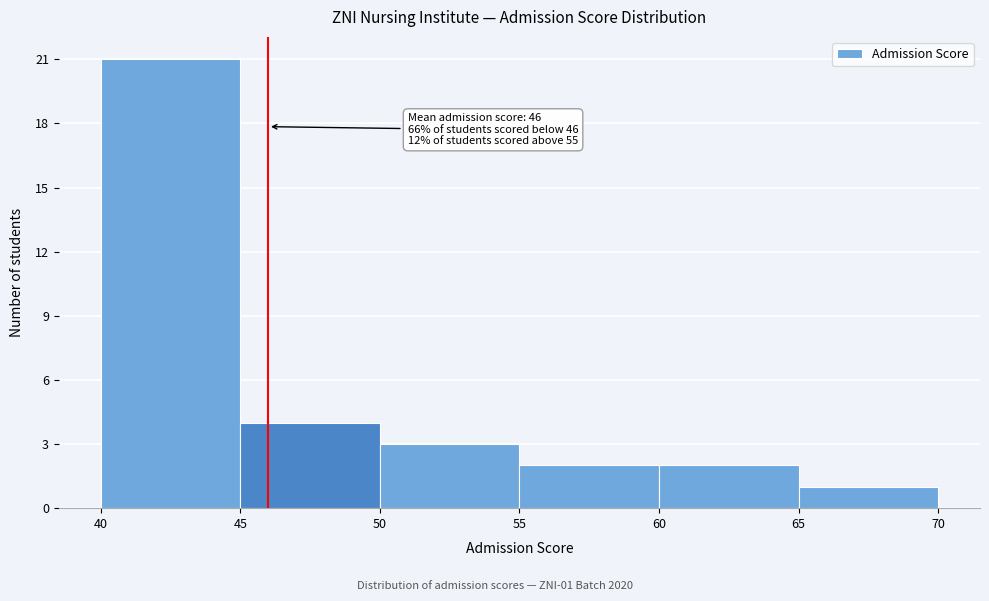

Over which range of the x-axis is the bar tallest?

40 to 45